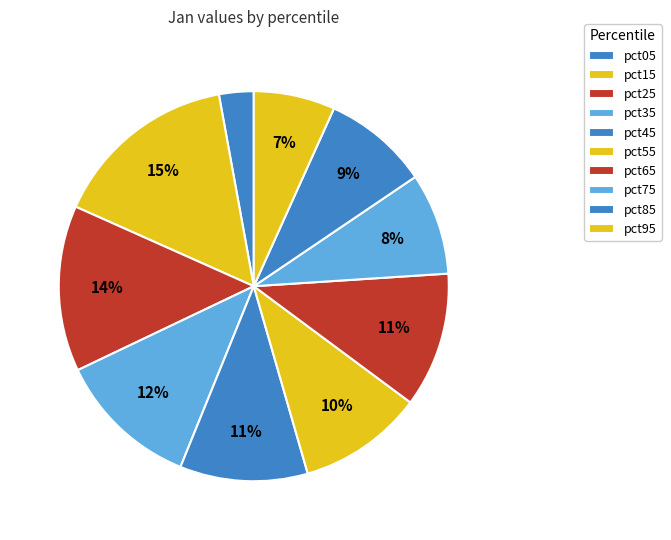

How many slices are in this pie chart?

10